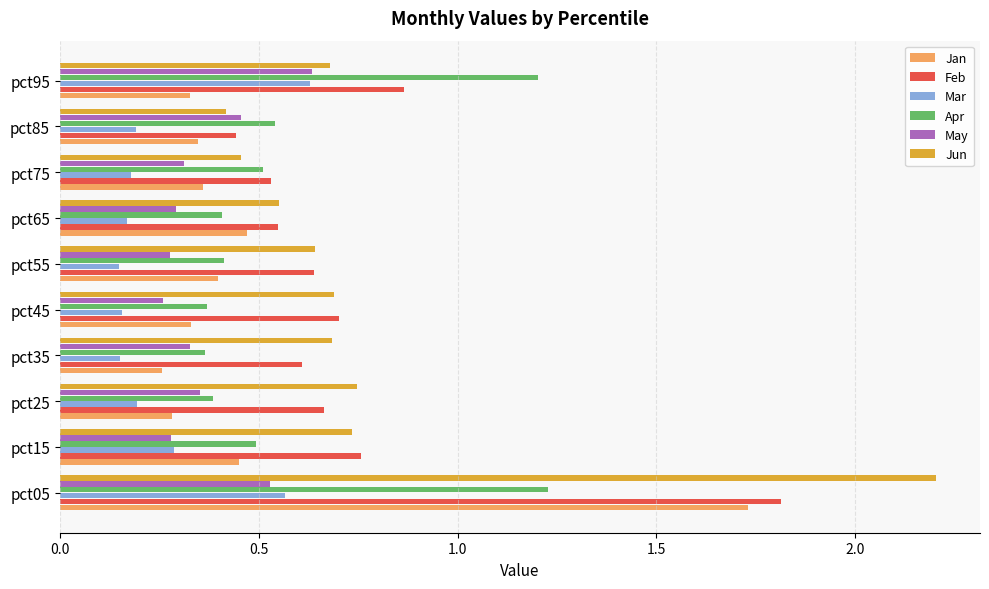

Is it true that Mar equals 0.3 at pct05?

False